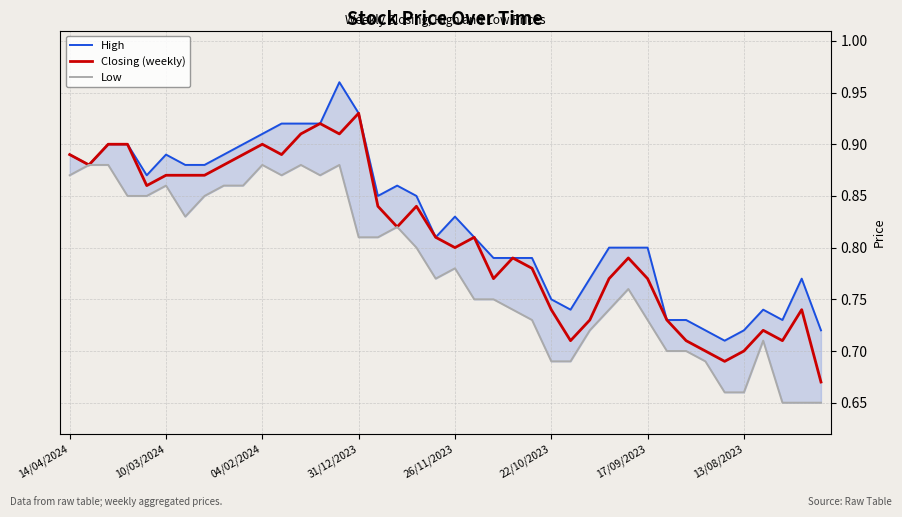

In Low, how many points are lower than both neighbors (excluding endpoints)?

4